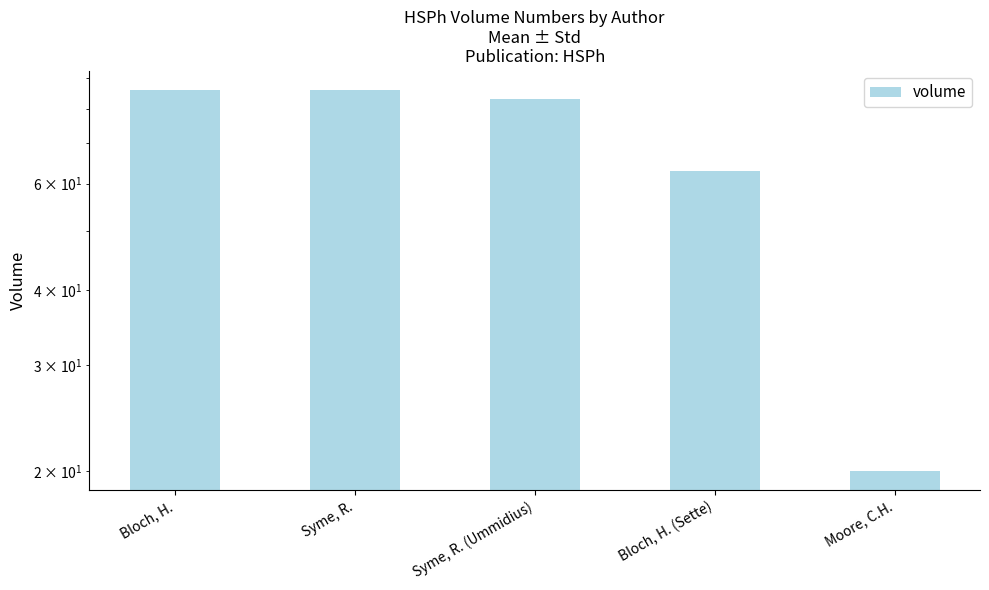

Between Syme, R. (Ummidius) and Moore, C.H., which is larger?

Syme, R. (Ummidius)